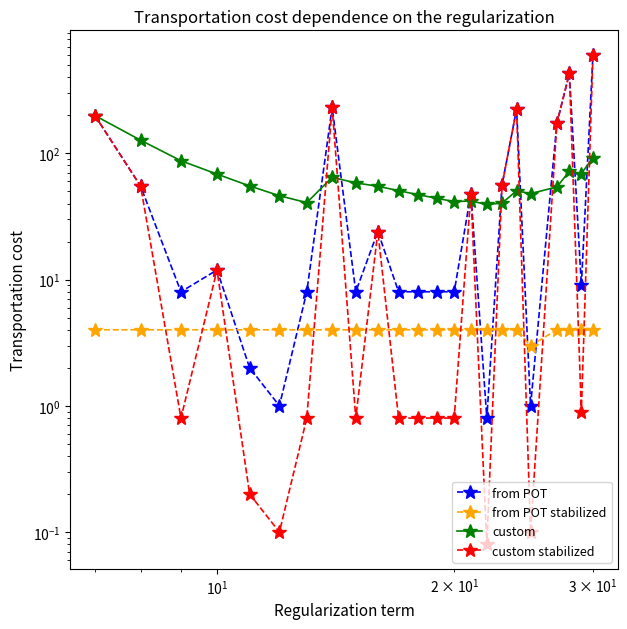

What is the smallest value displayed?

0.1